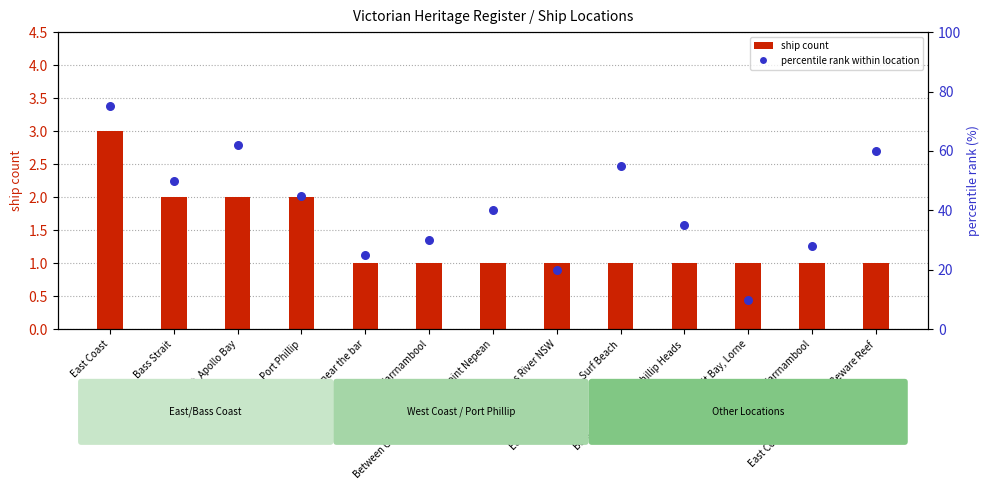

At how many categories does at least one series exceed 52?

4